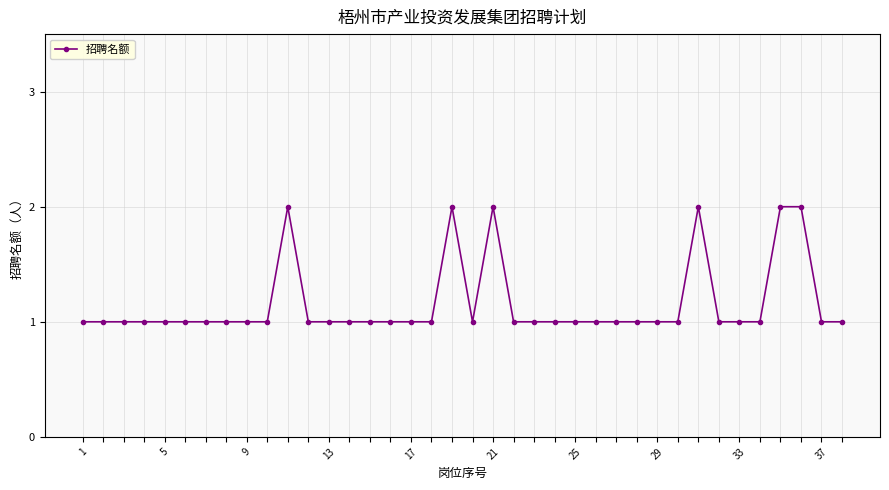

How many distinct data groups are displayed?

1